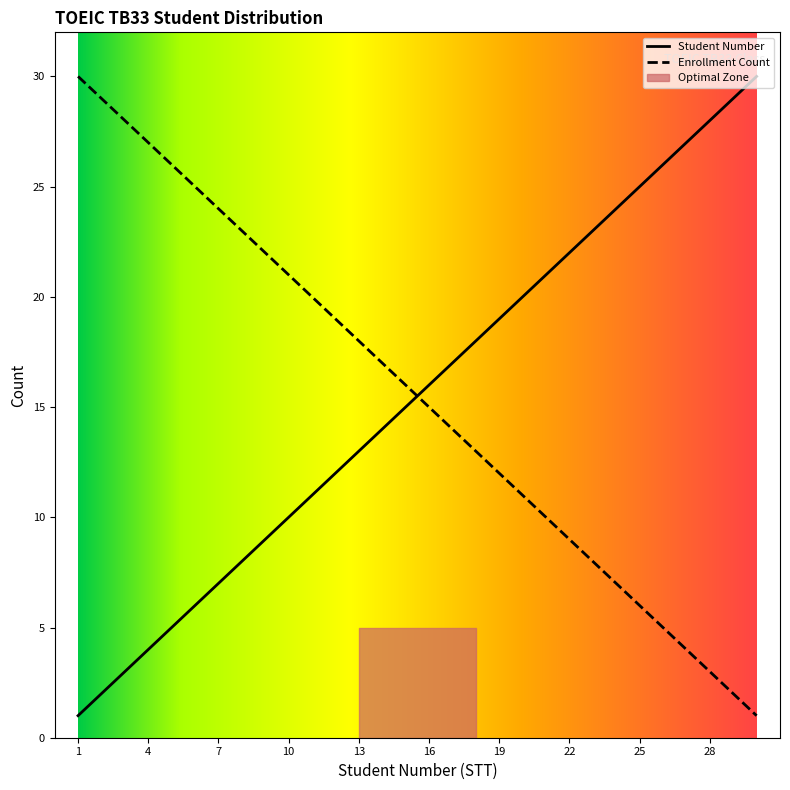

What is the difference between the maximum and minimum values in the Student Number series?

29